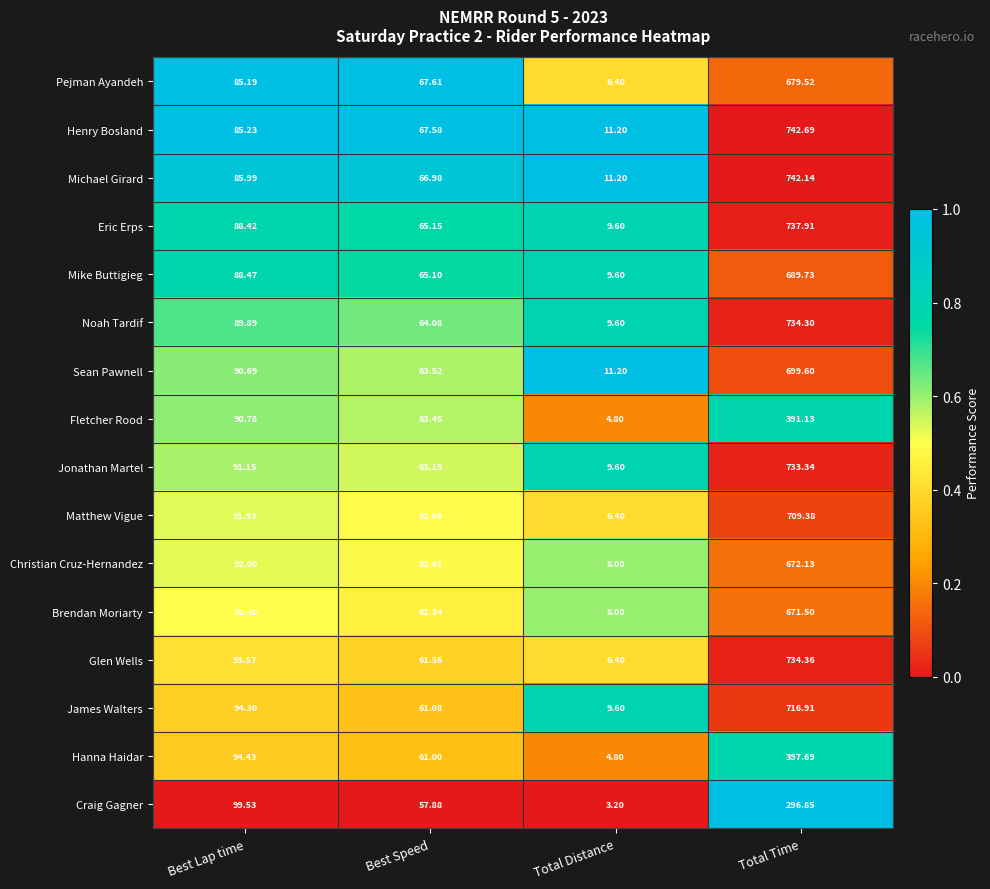

Which series has the largest total across all categories?

Henry Bosland